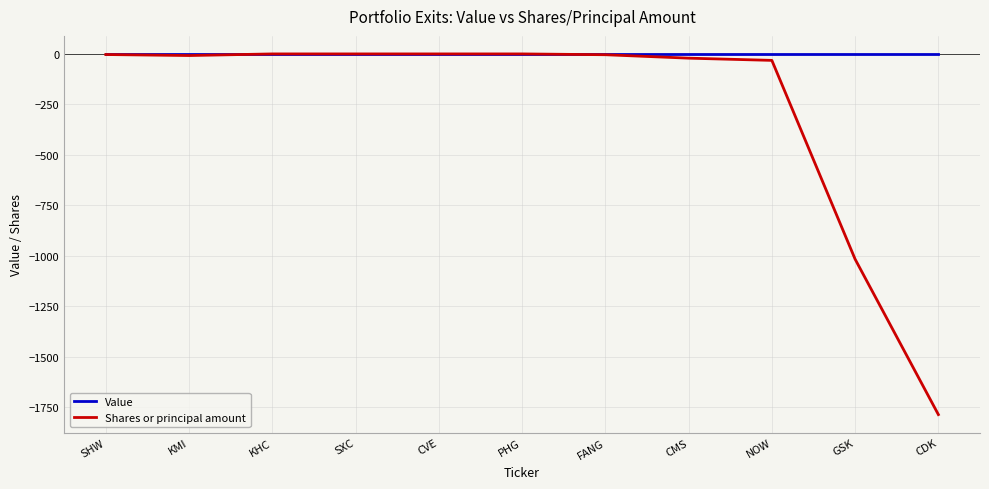

How many values in the Shares or principal amount series exceed -4?

5